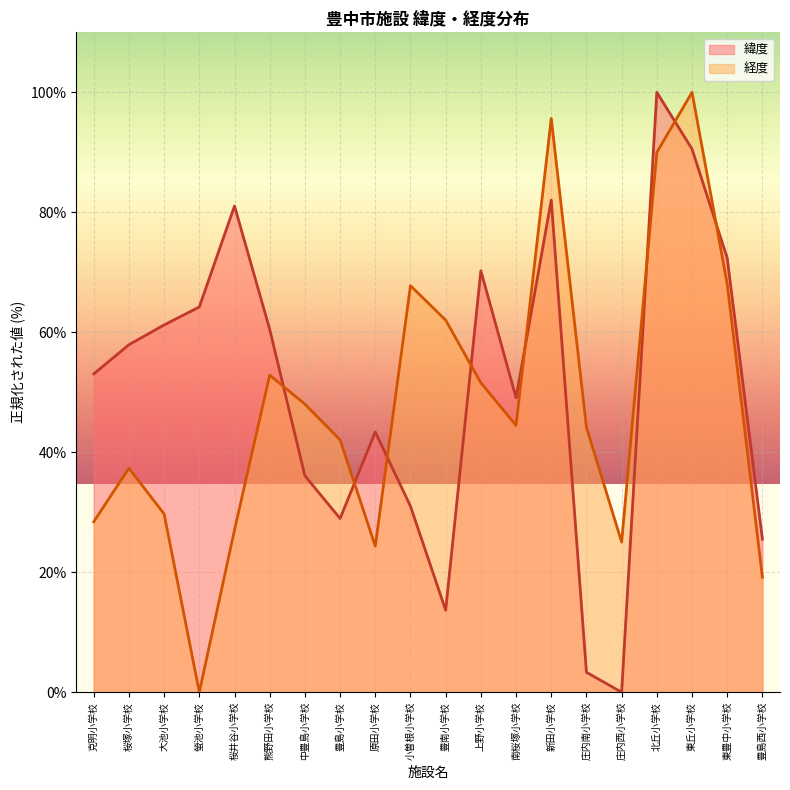

Reading right to left, extract all data points from this chart.

緯度: 豊島西小学校=25.5	東豊中小学校=72.4	東丘小学校=90.5	北丘小学校=100.0	庄内西小学校=0.0	庄内南小学校=3.3	新田小学校=82.0	南桜塚小学校=49.1	上野小学校=70.3	豊南小学校=13.7	小曽根小学校=31.0	原田小学校=43.4	豊島小学校=29.0	中豊島小学校=36.1	熊野田小学校=60.5	桜井谷小学校=81.1	螢池小学校=64.2	大池小学校=61.2	桜塚小学校=57.9	克明小学校=53.1
経度: 豊島西小学校=19.2	東豊中小学校=68.1	東丘小学校=100.0	北丘小学校=90.0	庄内西小学校=25.0	庄内南小学校=44.2	新田小学校=95.7	南桜塚小学校=44.5	上野小学校=51.6	豊南小学校=62.0	小曽根小学校=67.8	原田小学校=24.4	豊島小学校=42.1	中豊島小学校=48.0	熊野田小学校=52.9	桜井谷小学校=27.1	螢池小学校=0.0	大池小学校=29.7	桜塚小学校=37.3	克明小学校=28.4